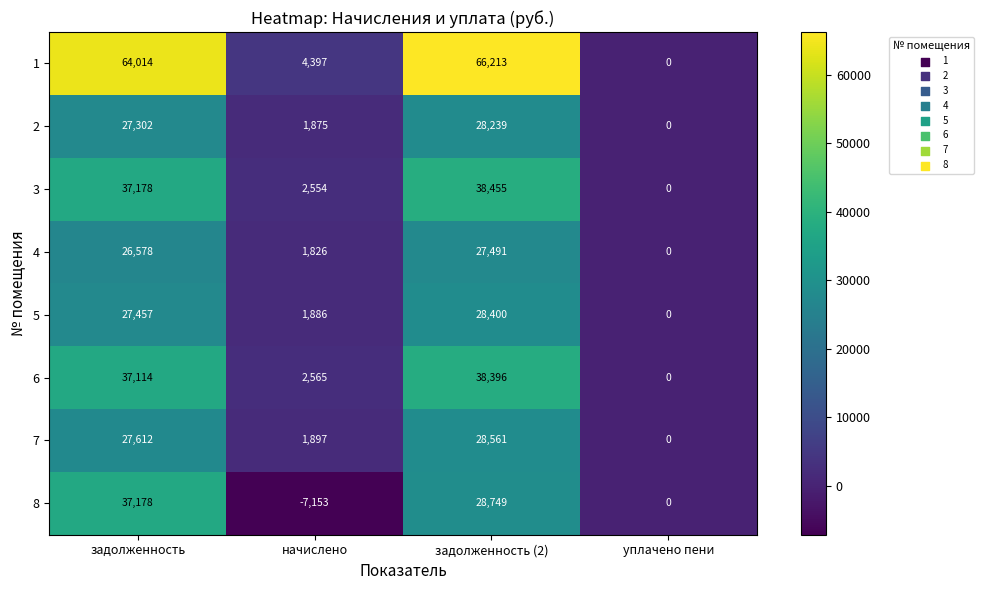

The value of 7 at уплачено пени is 0. True or false?

True